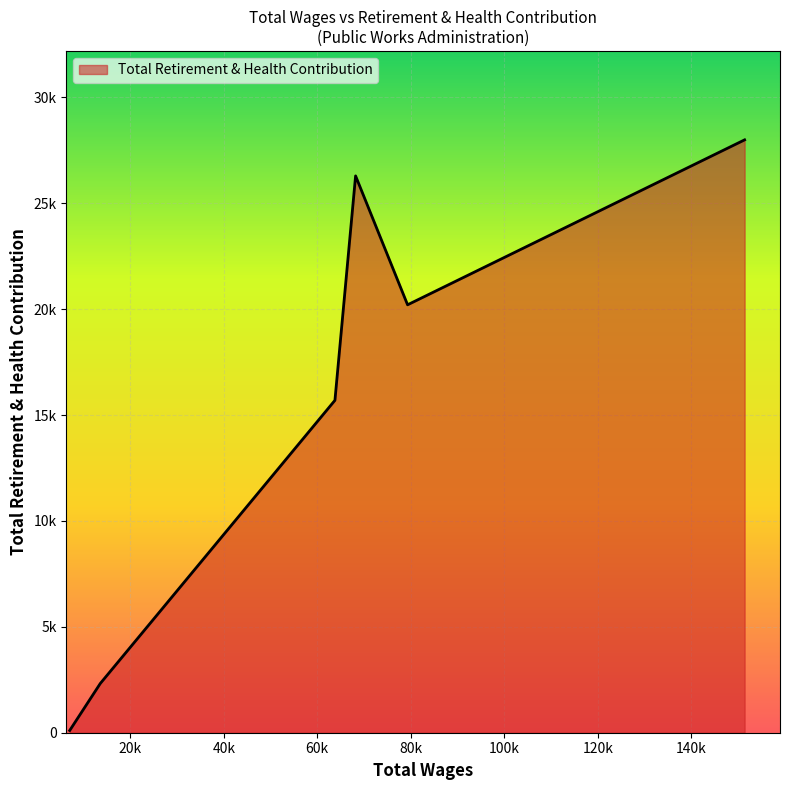

Reading left to right, transcribe all the data shown in this chart.

151410.0=27990	79315.0=20203	68196.0=26289	63775.0=15693	13584.0=2325	7040.0=106